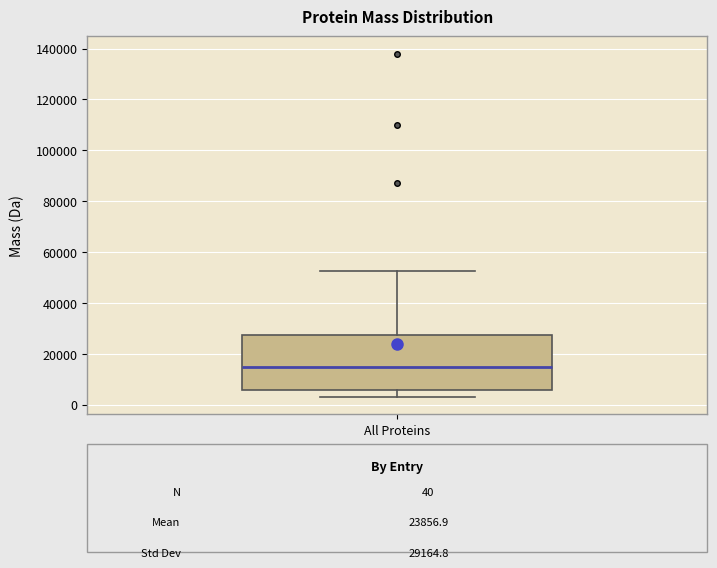

Read this box plot against the y-axis: the position of the median line, the range covered by the box, and the ends of both whiskers. The values are not printed on the chart, so give them approximately, as read against the axis.

median 14000, box 6000 to 28000, whiskers 4000 to 52000